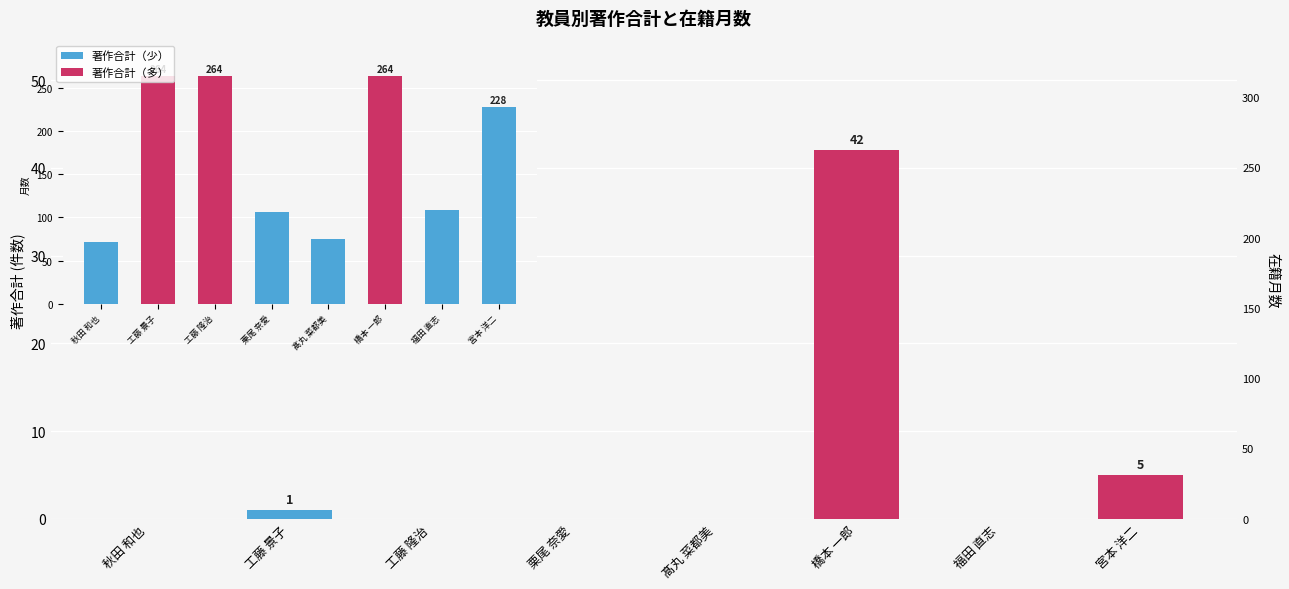

Reading left to right, what are all the values shown in this chart?

秋田 和也=0	工藤 景子=1	工藤 隆治=0	栗尾 奈愛=0	髙丸 菜都美=0	橋本 一郎=42	福田 直志=0	宮本 洋二=5